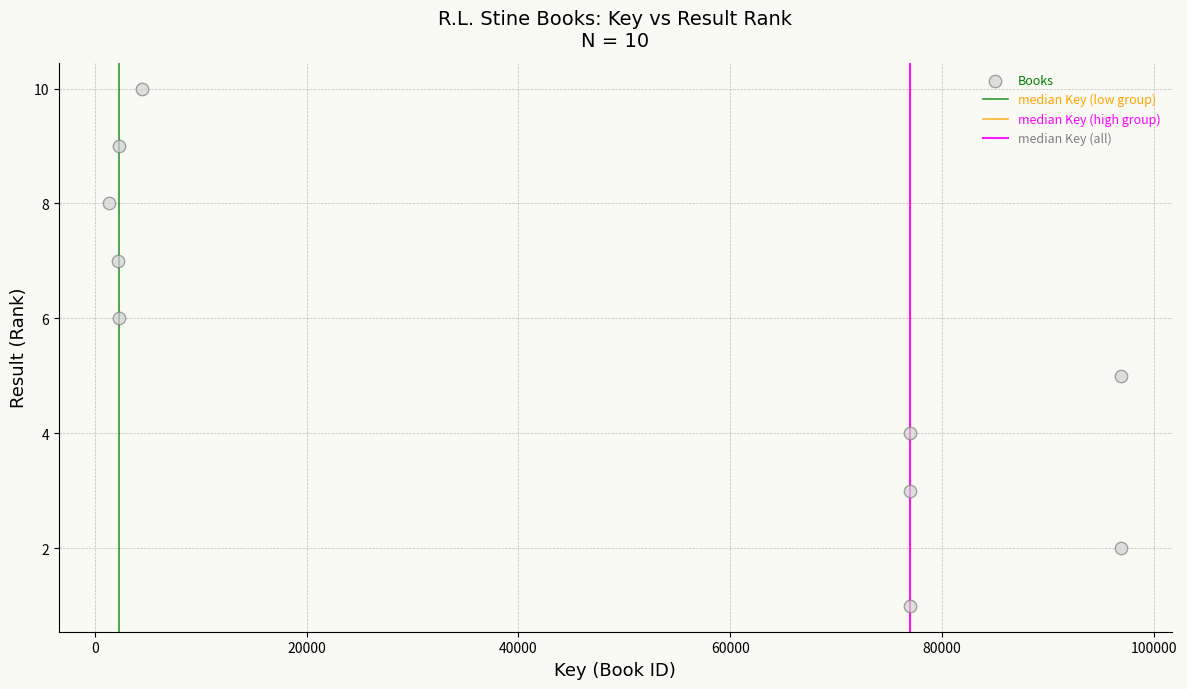

What is the range of Y values (max minus min)?

9